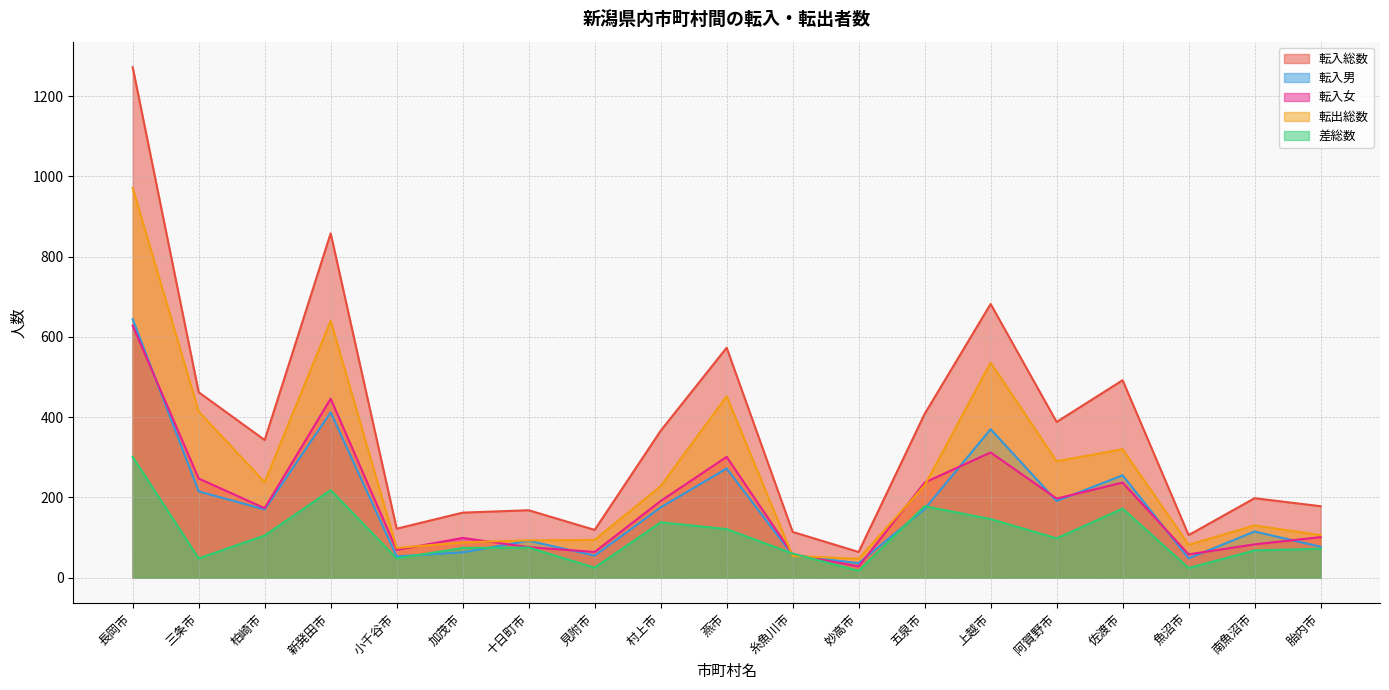

What is the minimum value shown in the chart?

17